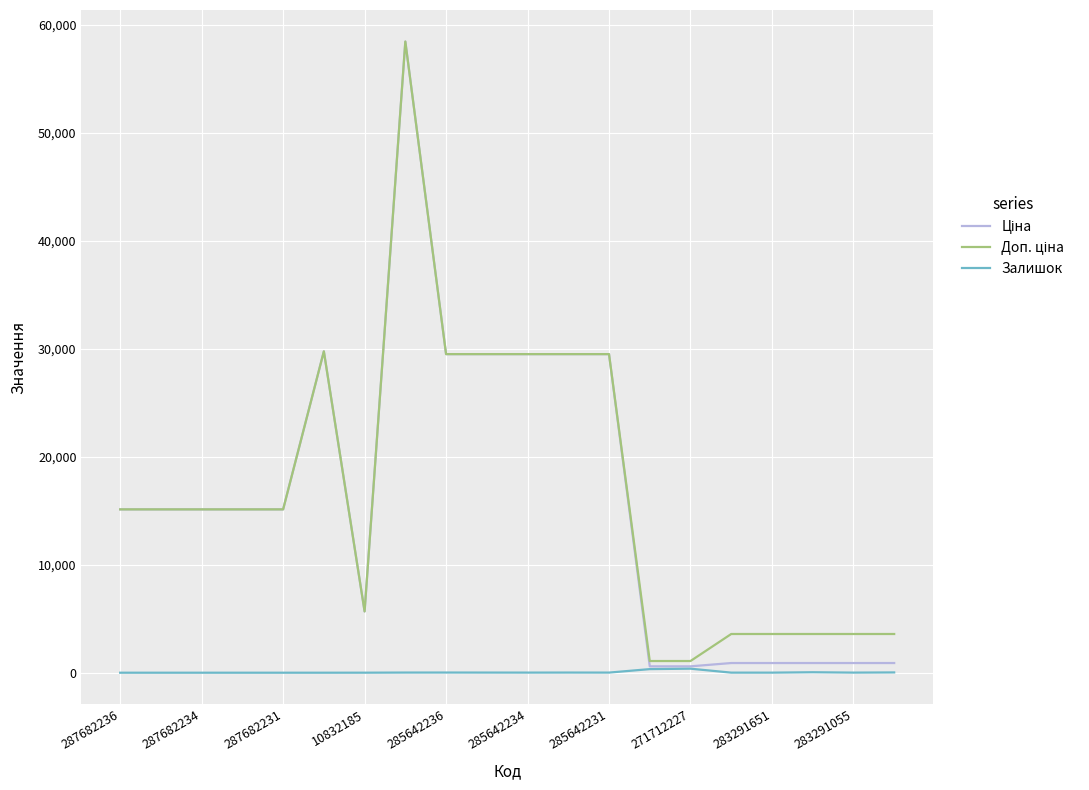

What is the greatest value displayed?

58426.5